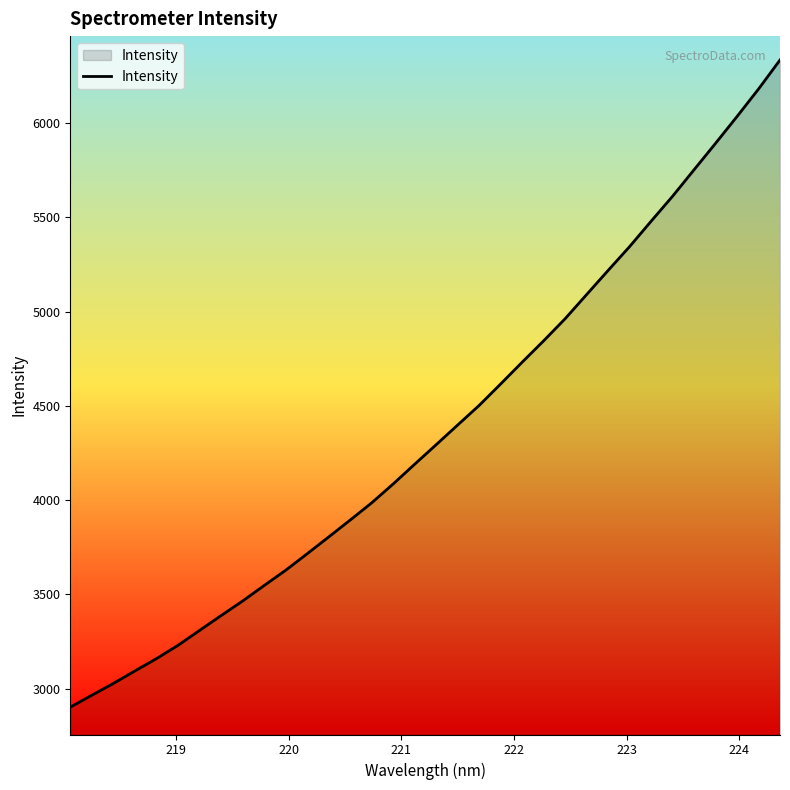

What is the smallest value displayed?

2901.8